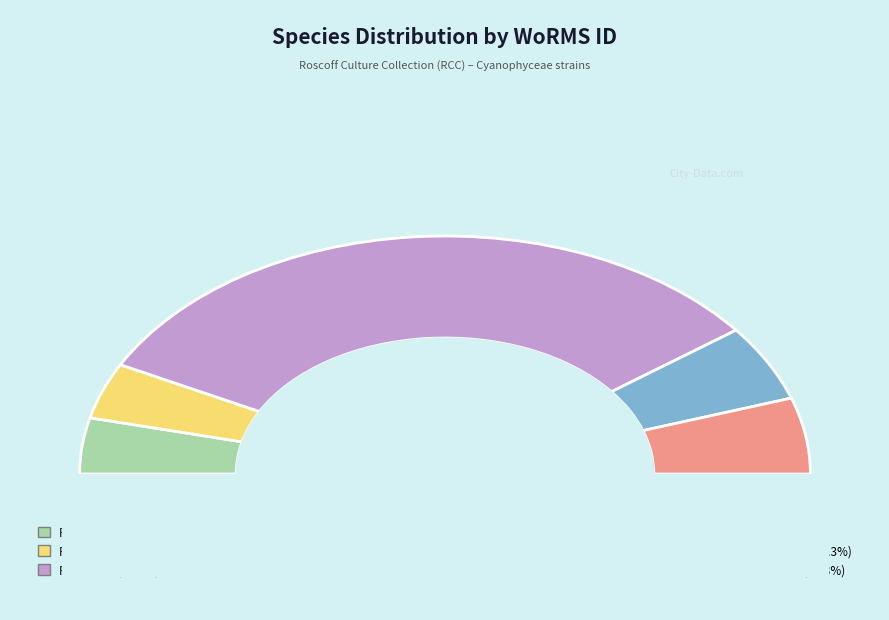

What is the majority slice?

RCC10755